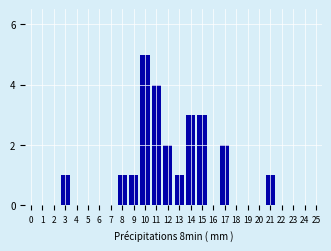

Reading left to right, transcribe all the data shown in this chart.

2=0	3=1	4=0	5=0	6=0	7=0	8=1	9=1	10=5	11=4	12=2	13=1	14=3	15=3	16=0	17=2	18=0	19=0	20=0	21=1	22=0	23=0	24=0	25=0